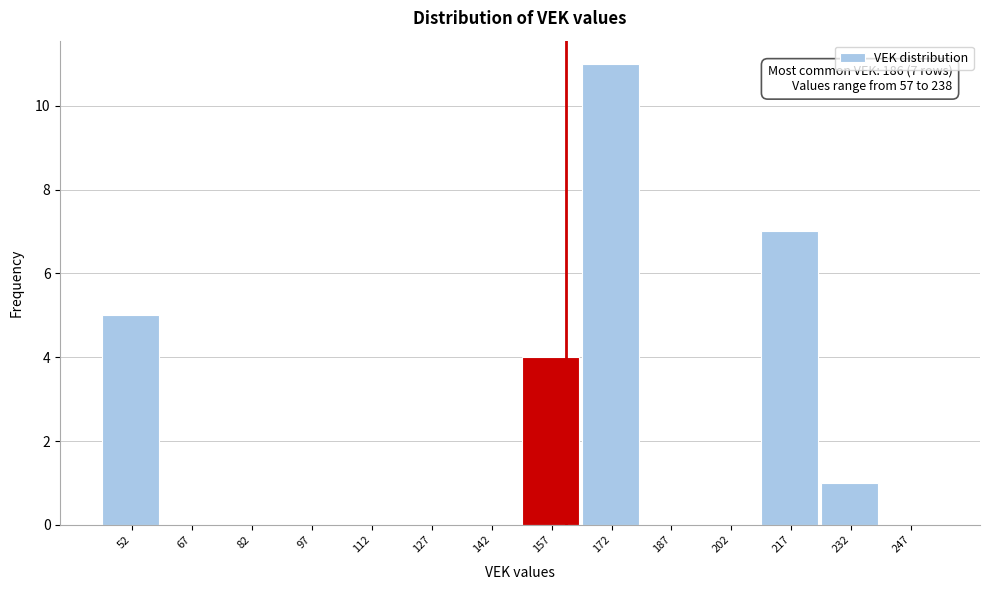

Reading left to right, transcribe all the data shown in this chart.

52=5	67=0	82=0	97=0	112=0	127=0	142=0	157=4	172=11	187=0	202=0	217=7	232=1	247=0